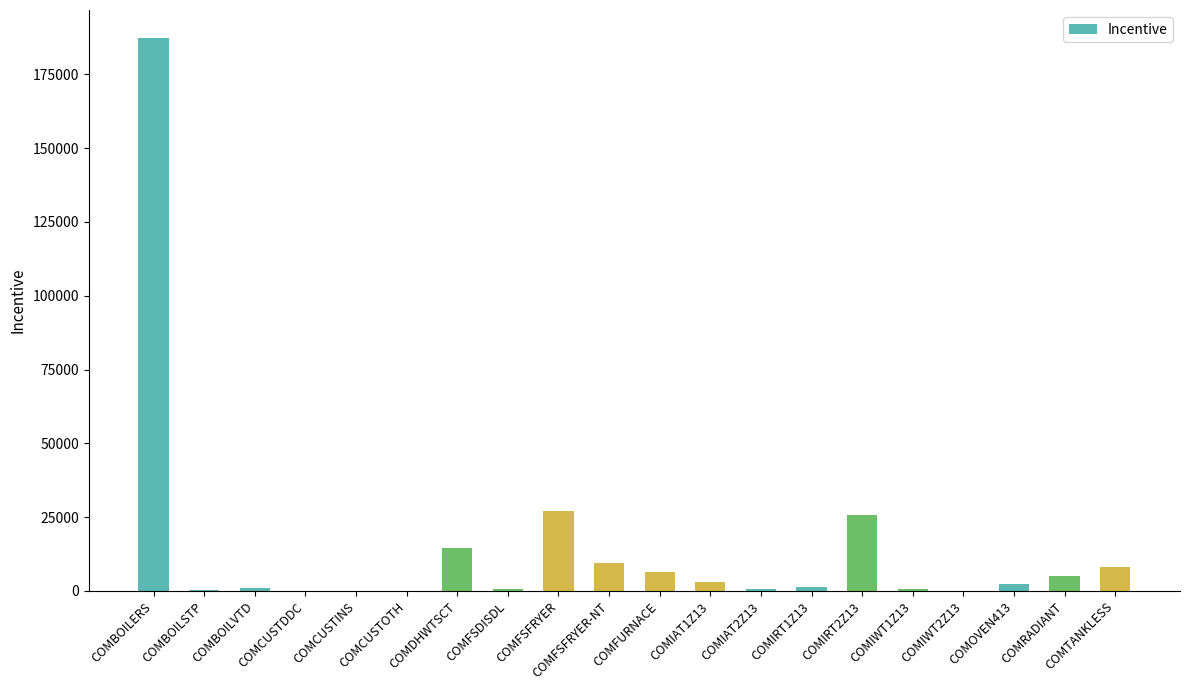

Which label corresponds to the largest value in the chart?

COMBOILERS